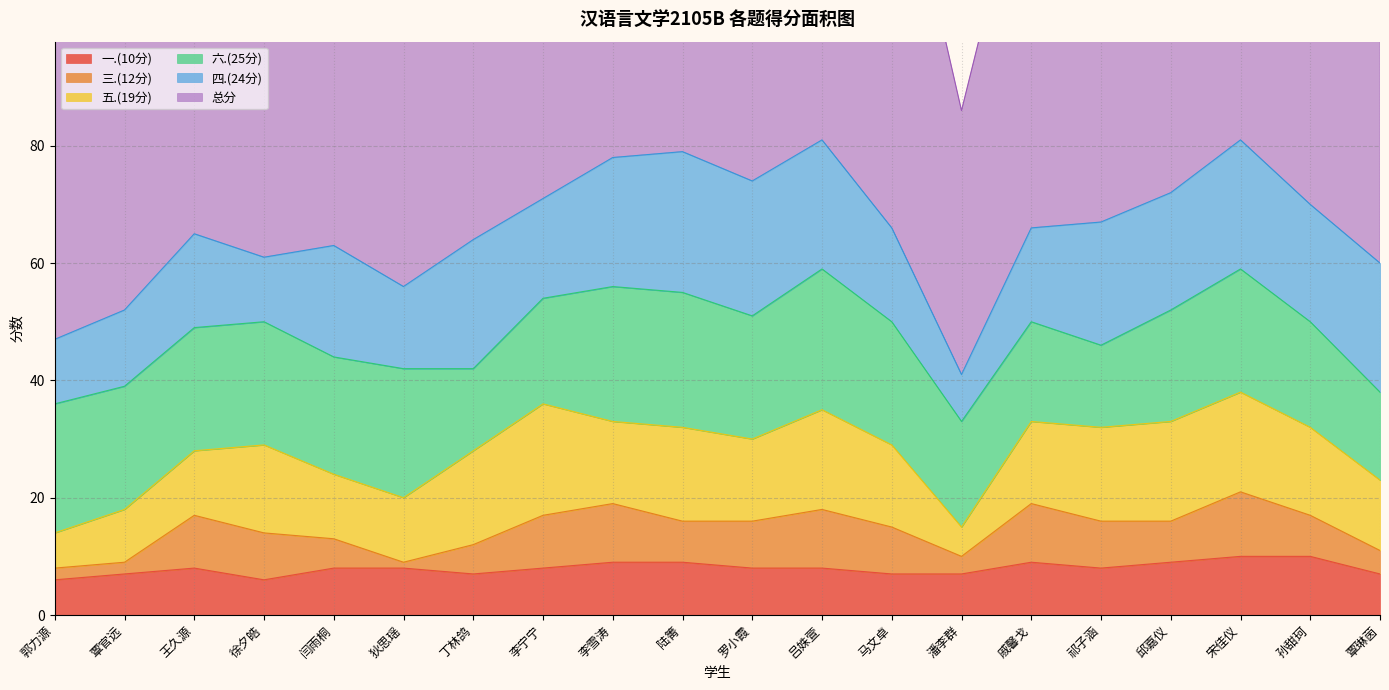

What is the sum of the 四.(24分) values at 马文卓 and 吕姝萱?

38